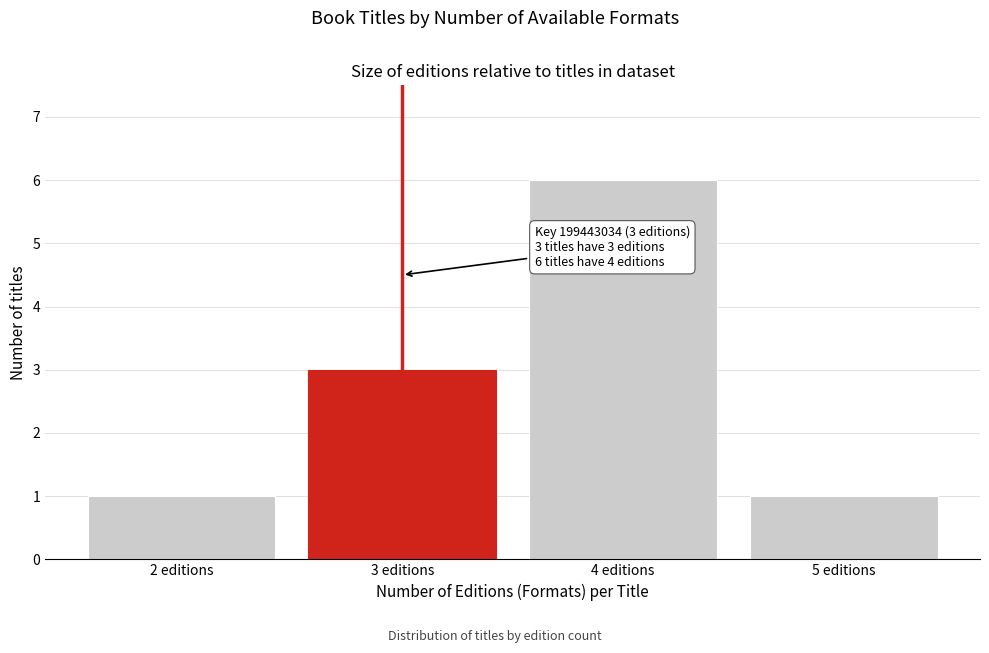

Reading right to left, what are all the values shown in this chart?

1	6	3	1